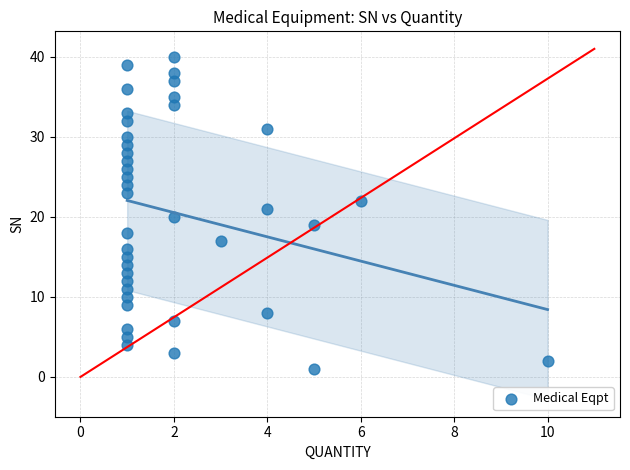

What is the range of Y values (max minus min)?

39